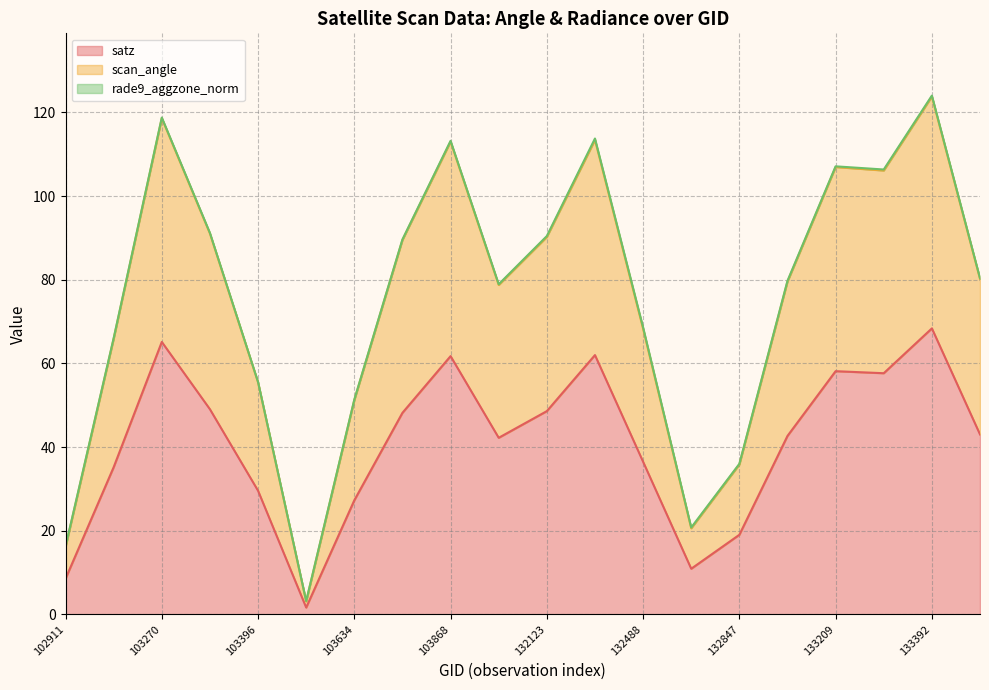

What is the maximum value for satz?

68.4